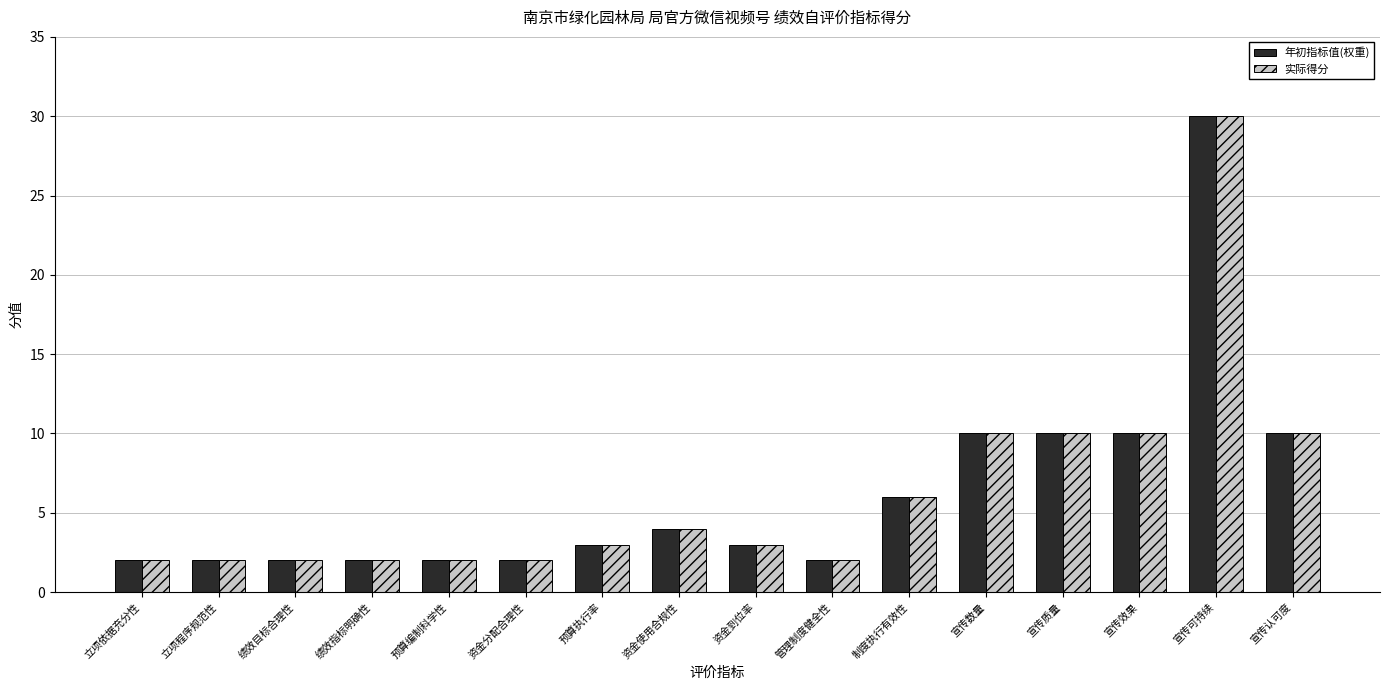

What is the approximate value of 实际得分 at 管理制度健全性?

2